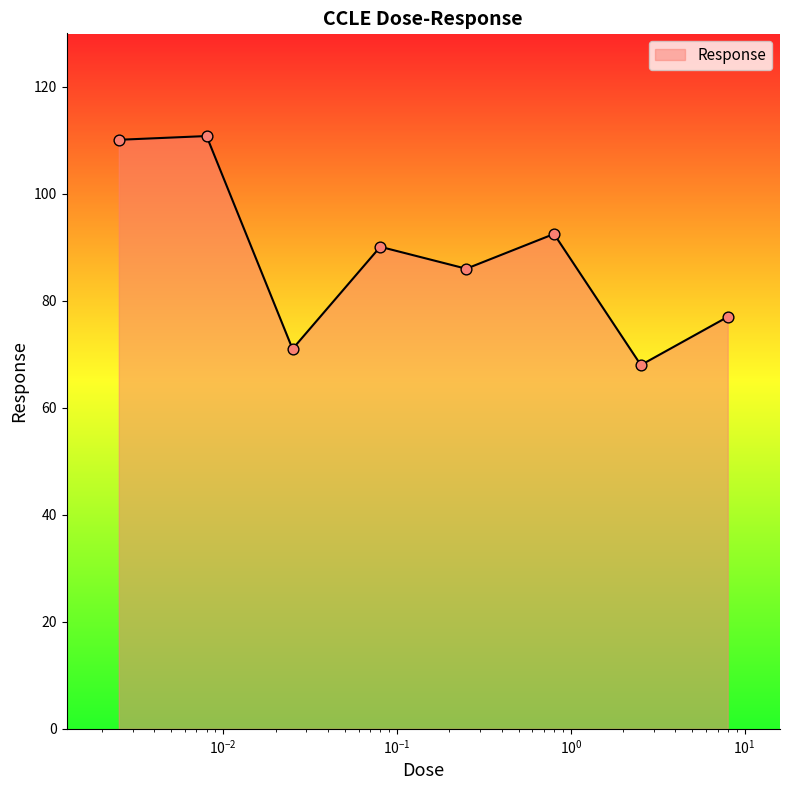

What is the sum of all values?

705.5